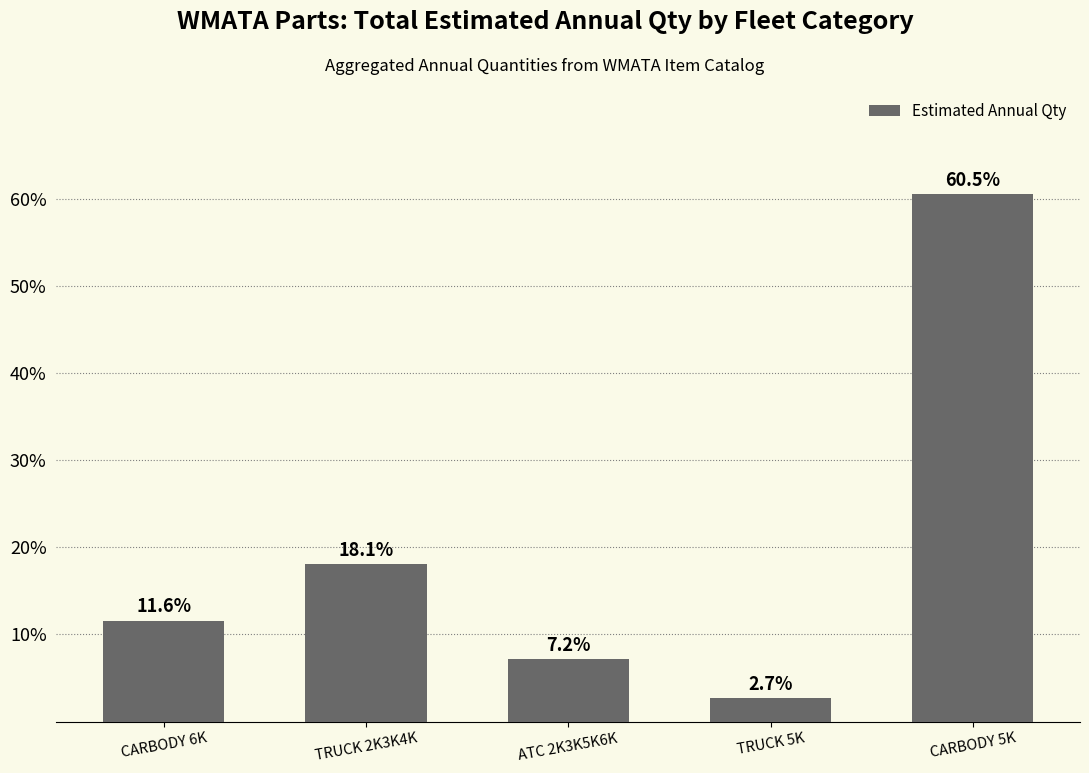

Rank the categories by value from highest to lowest.

CARBODY 5K, TRUCK 2K3K4K, CARBODY 6K, ATC 2K3K5K6K, TRUCK 5K